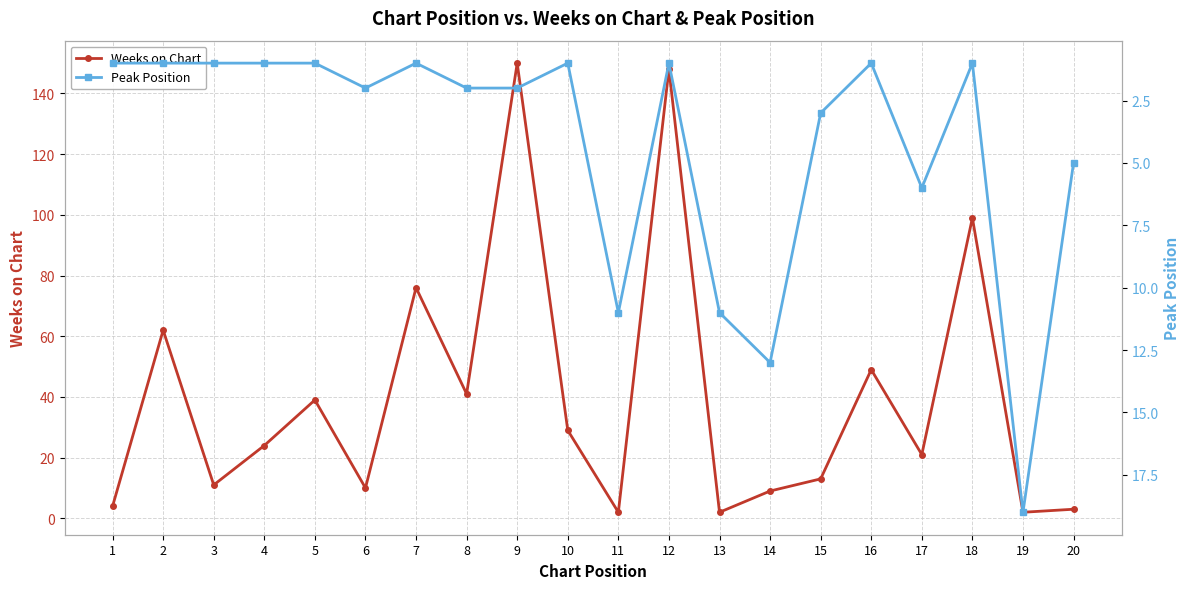

The value of Peak Position at 20 is 3. True or false?

False